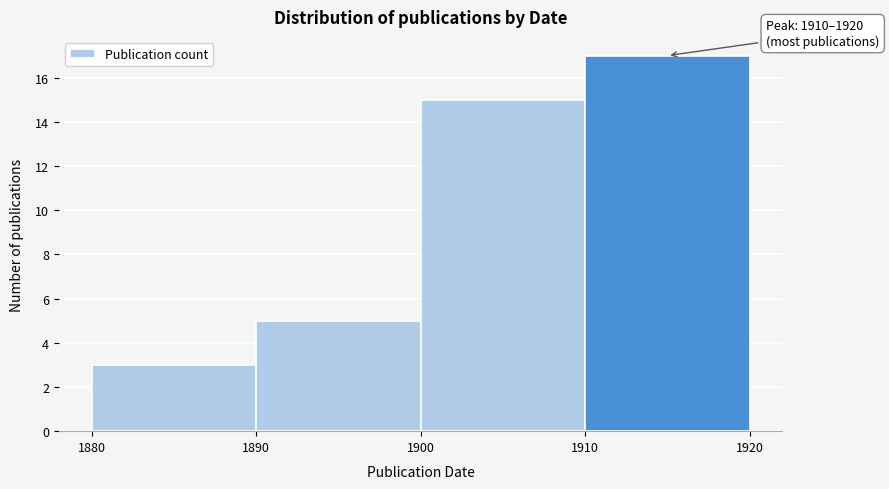

Over which range of the x-axis is the bar tallest?

1910 to 1920